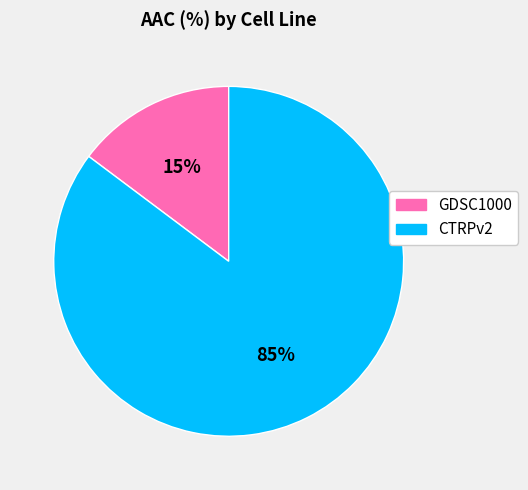

Between CTRPv2 and GDSC1000, which is larger?

CTRPv2